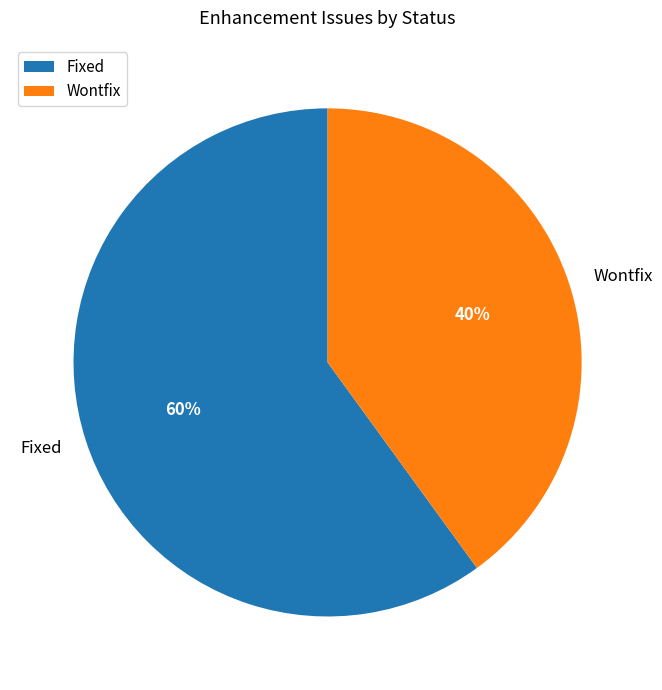

To the nearest percent, what is the average slice percentage?

50%